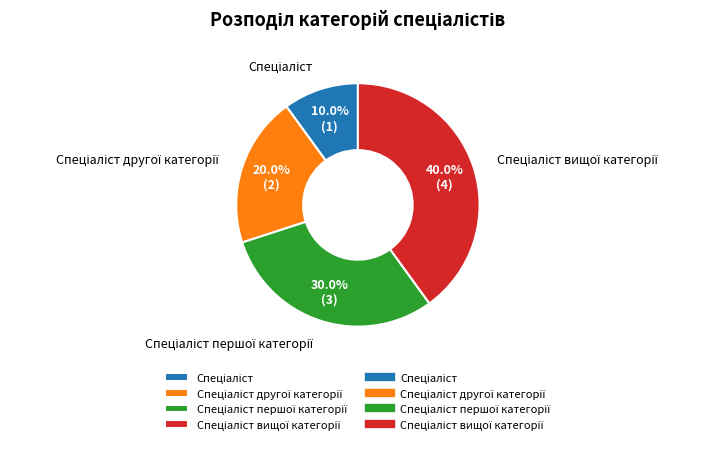

How many slices are in this pie chart?

4